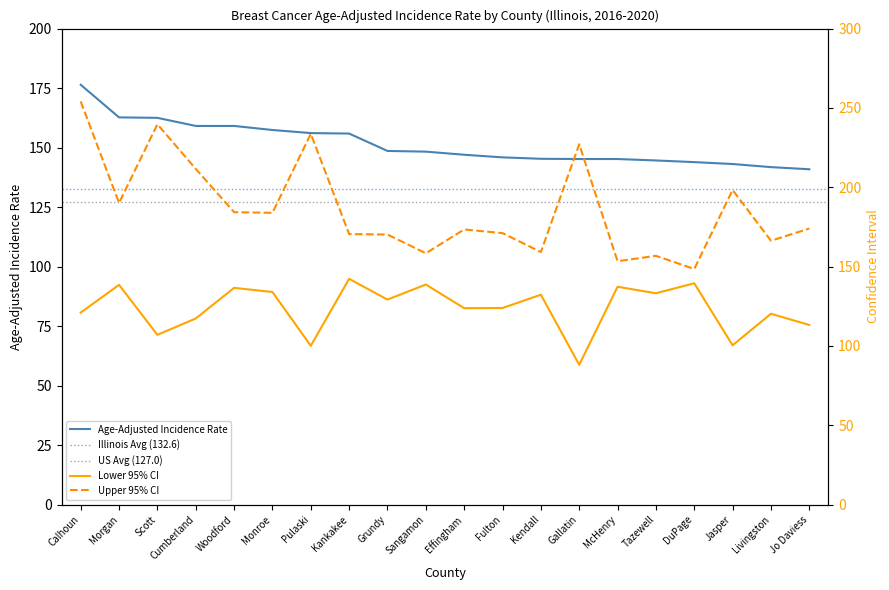

True or false: Age-Adjusted Rate and Upper 95% CI intersect in this chart.

False